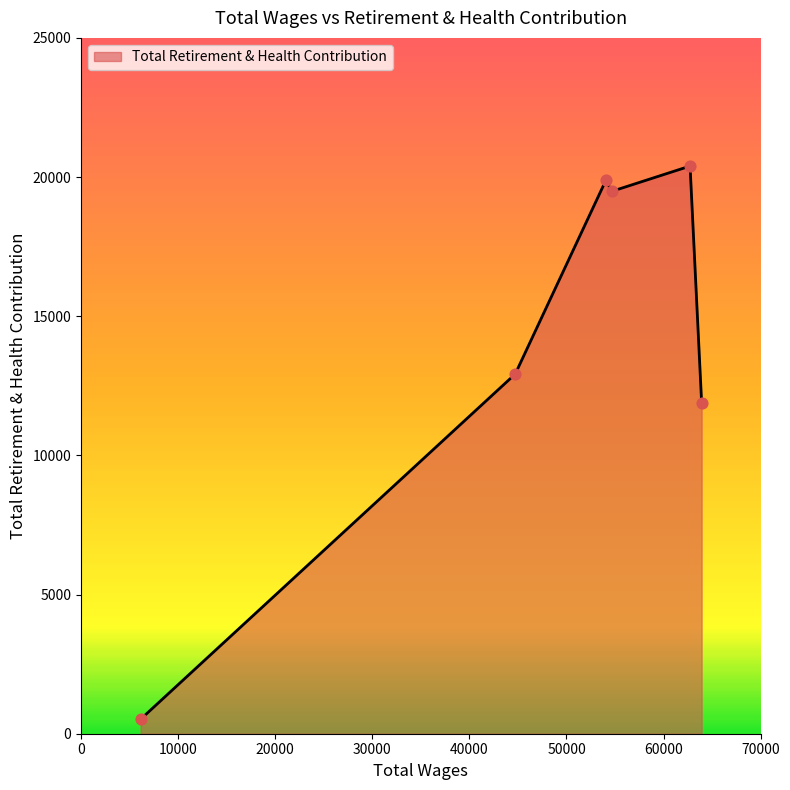

What is the minimum value shown in the chart?

520